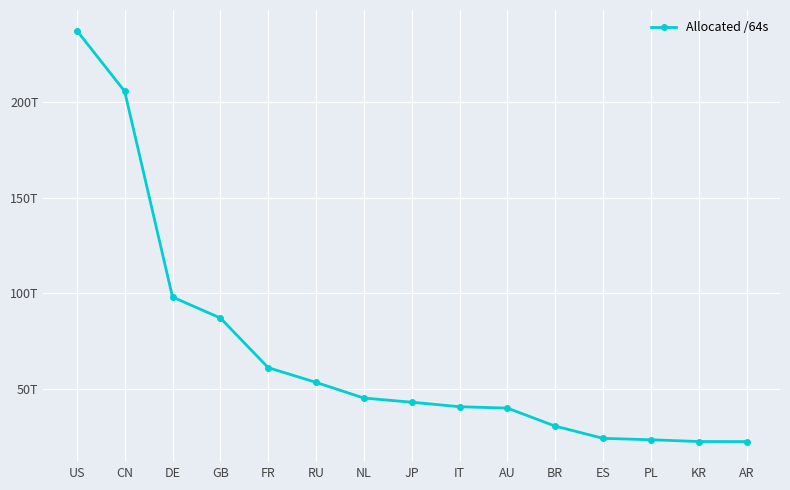

Reading left to right, list all the values displayed in this chart.

US=237396975484928	CN=205647334277120	DE=98105681444864	GB=87144900919296	FR=61194701897728	RU=53498131578880	NL=45311923847168	JP=43134905483265	IT=40772394549248	AU=40050645860352	BR=30637603356672	ES=24245092220928	PL=23502074740736	KR=22591528632321	AR=22548734607360